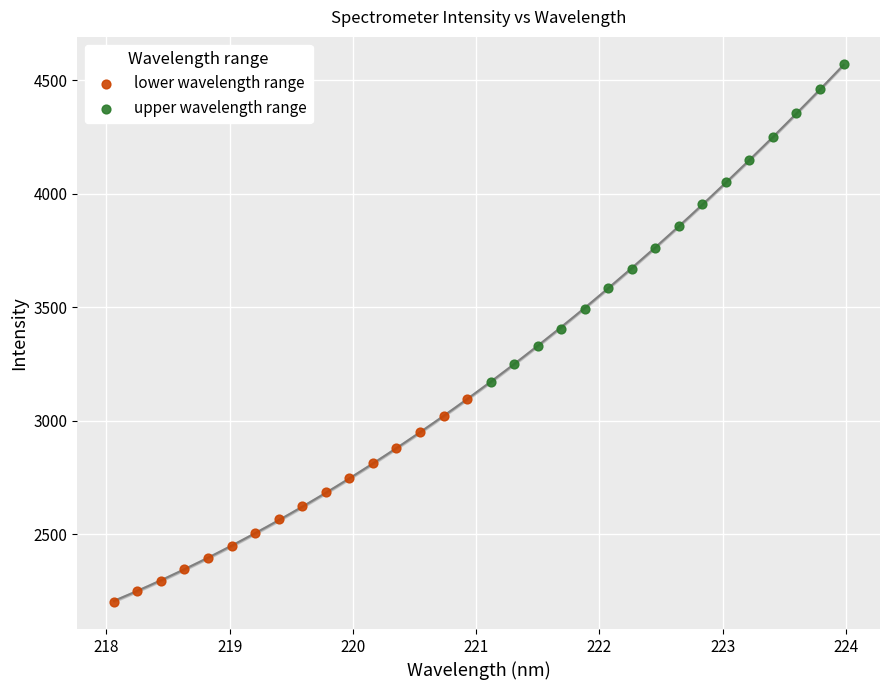

What are all the series names shown in the legend?

lower wavelength range, upper wavelength range